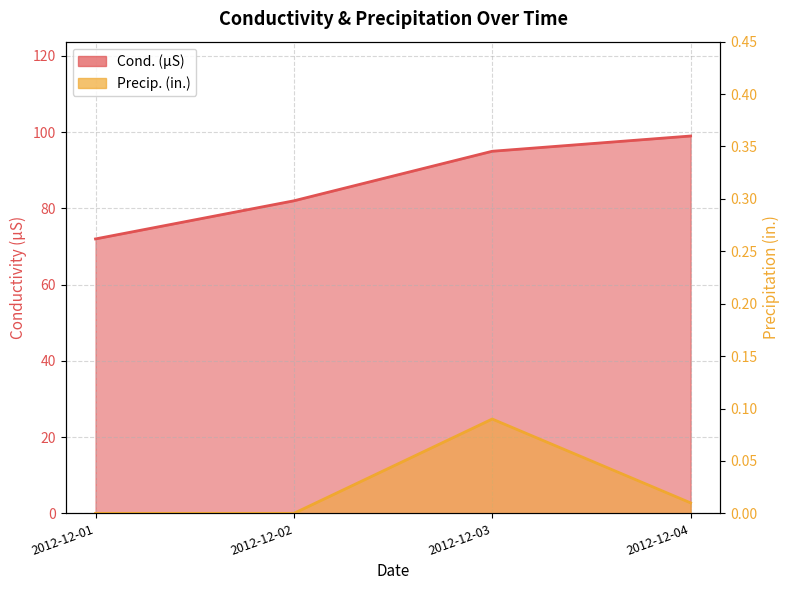

Which series has the widest spread of values?

Cond. (µS)